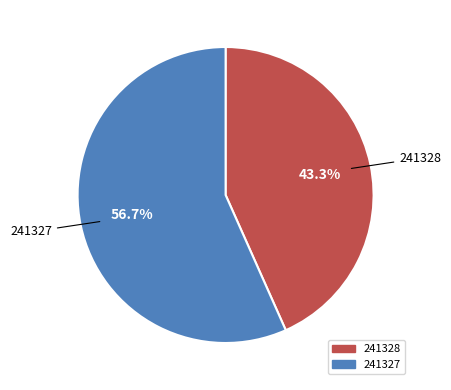

What percentage is the 241327 slice, to the nearest percent?

57%